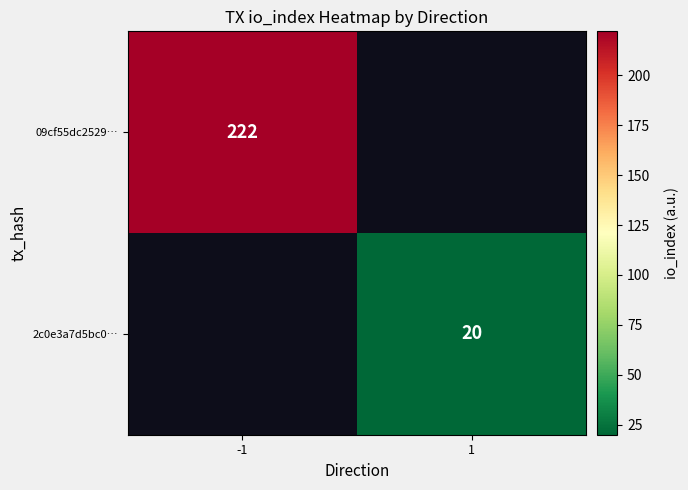

At how many categories does at least one series exceed 173?

1